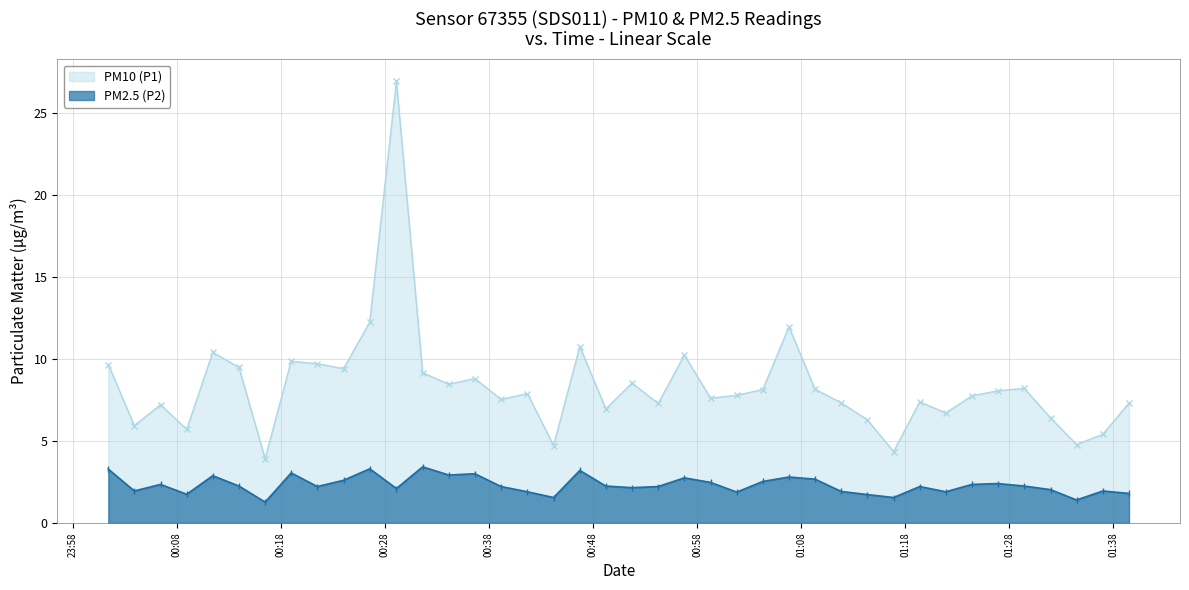

What is the maximum value for PM2.5 (P2)?

3.4